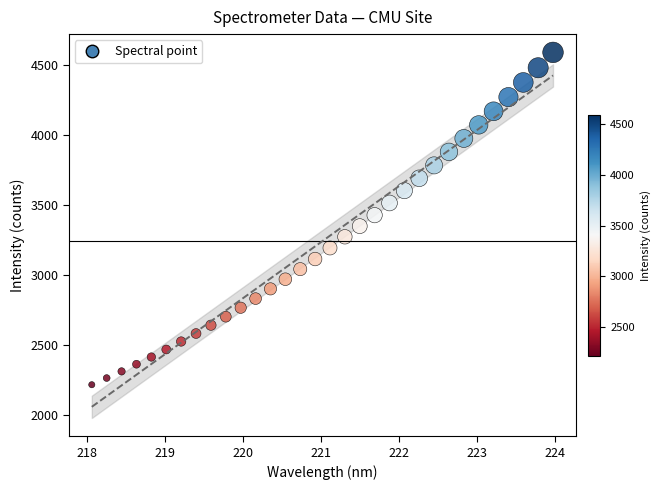

What is the range of Y values (max minus min)?

2372.3